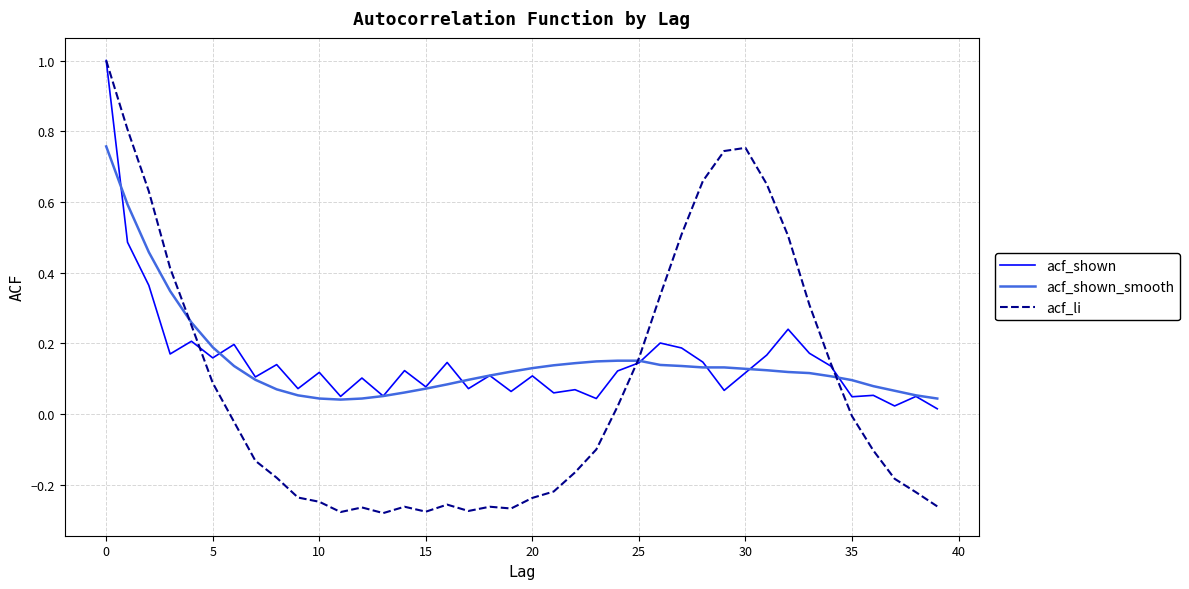

Which series has the widest spread of values?

acf_li